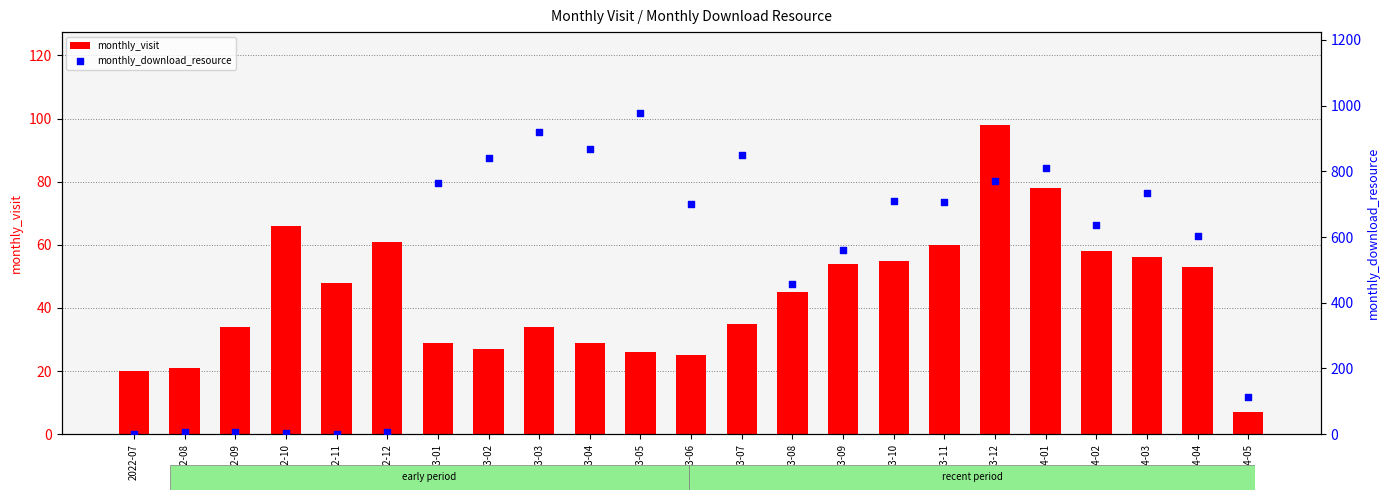

Is the value of monthly_download_resource at 2022-09 greater than the value of monthly_visit at 2023-01?

No